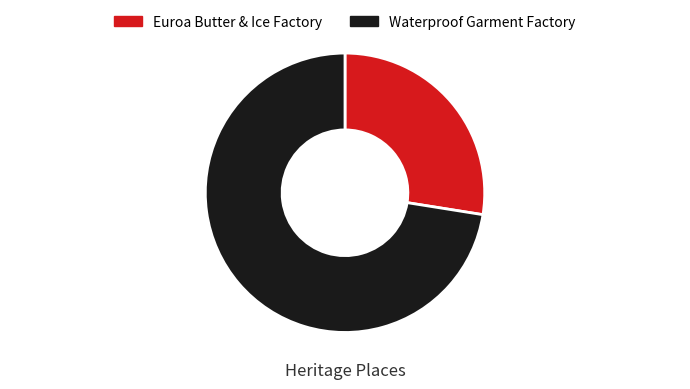

What percentage is the Waterproof Garment Factory slice, to the nearest percent?

72%